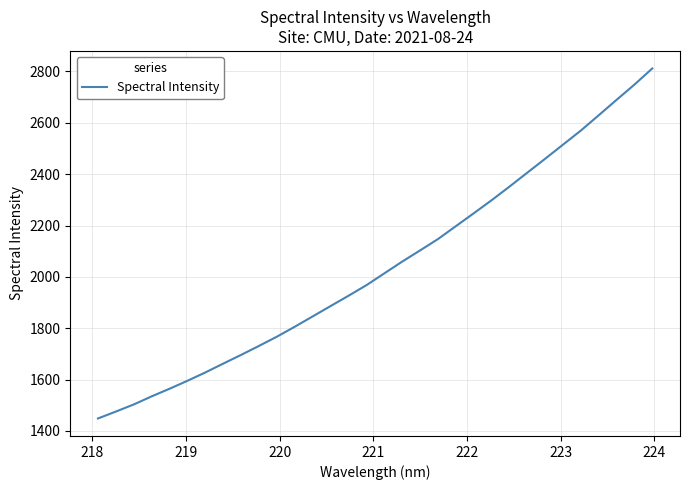

What is the difference between the maximum and minimum values?

1363.5